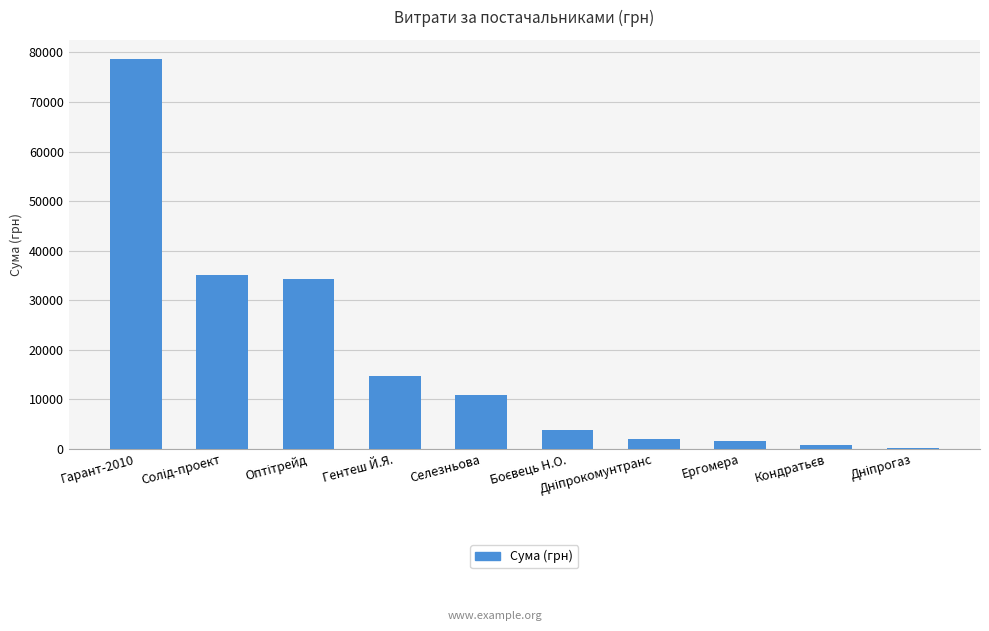

Which label corresponds to the largest value in the chart?

Гарант-2010